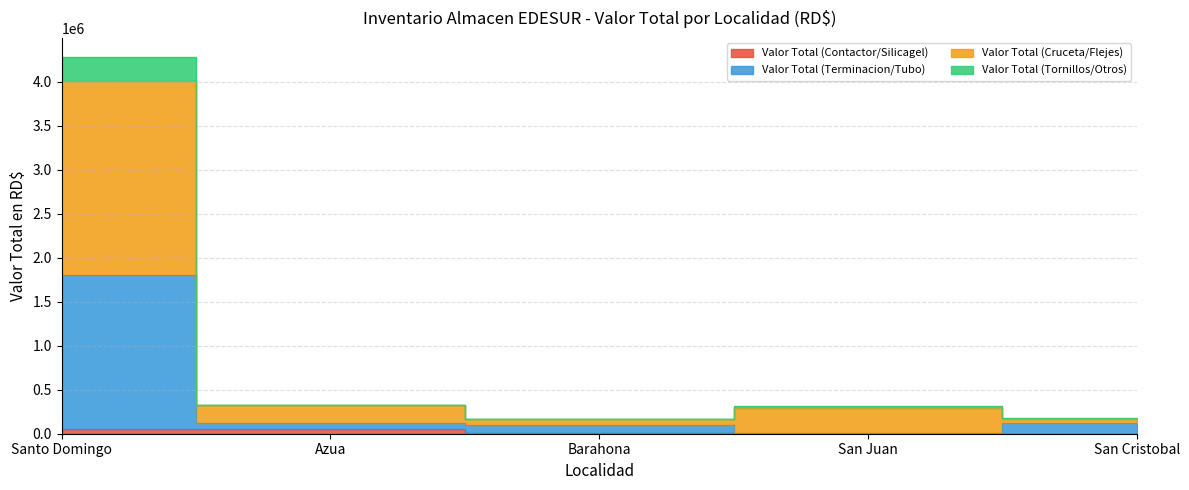

Is the value of Valor Total (Contactor/Silicagel) at Azua greater than the value of Valor Total (Terminacion/Tubo) at San Cristobal?

No